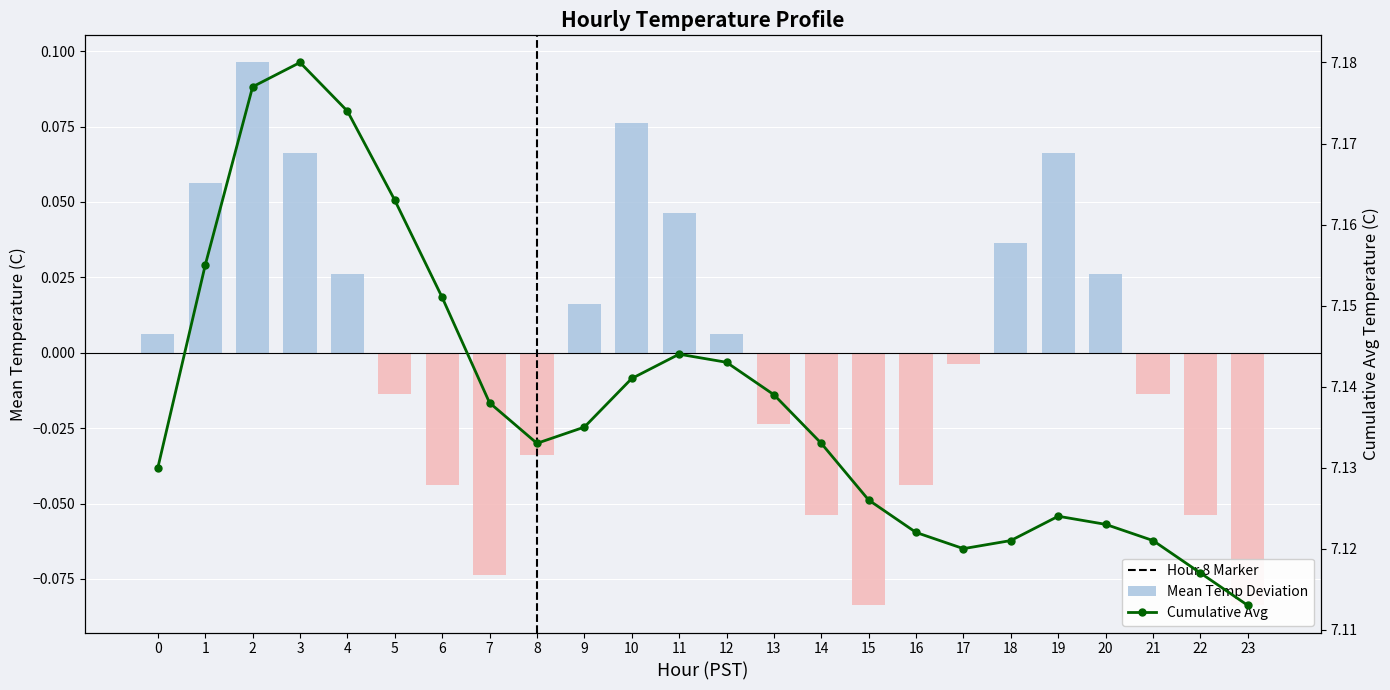

Is the value of Mean Temperature (C) at 19 greater than the value of Cumulative Avg (C) at 4?

No